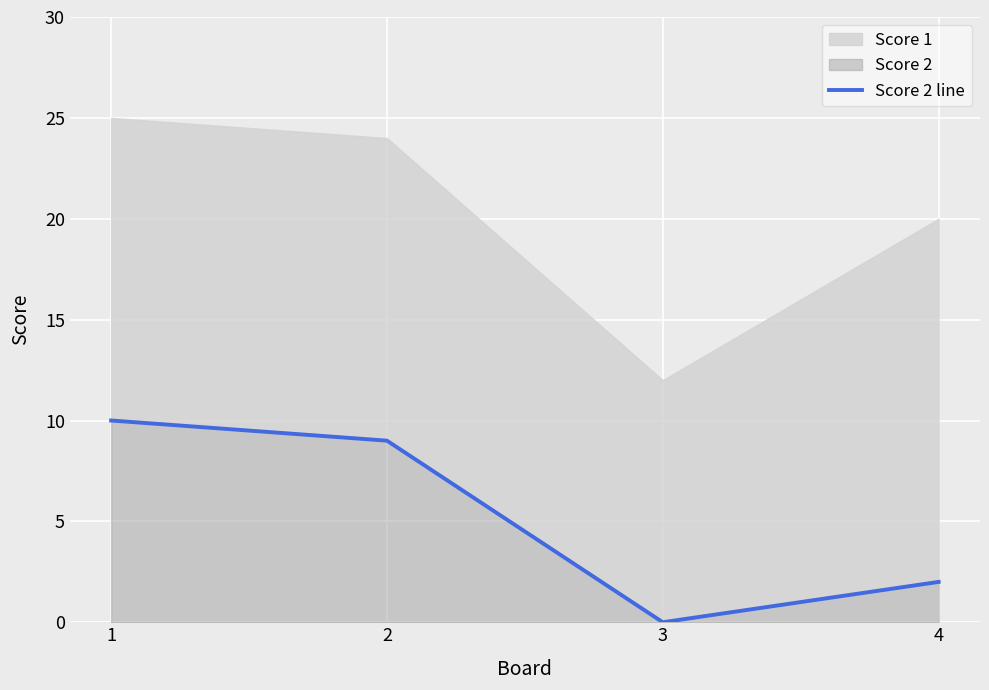

Rank the categories by value from highest to lowest.

0, 1, 3, 2